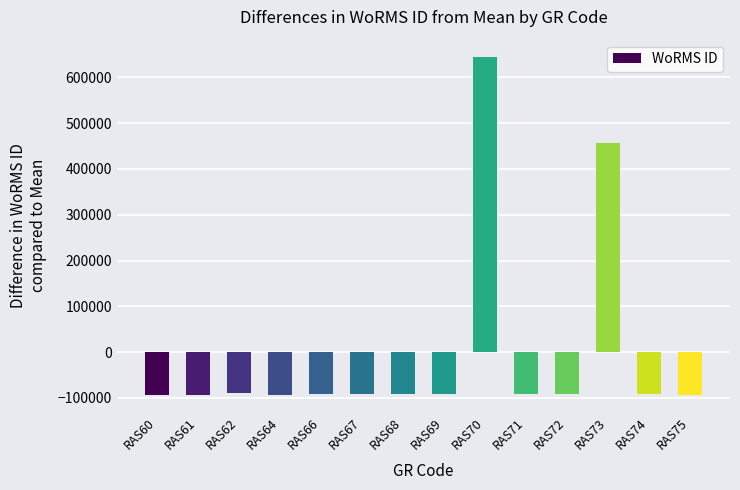

What is the sum of the values at RAS64 and RAS68?

-184706.0